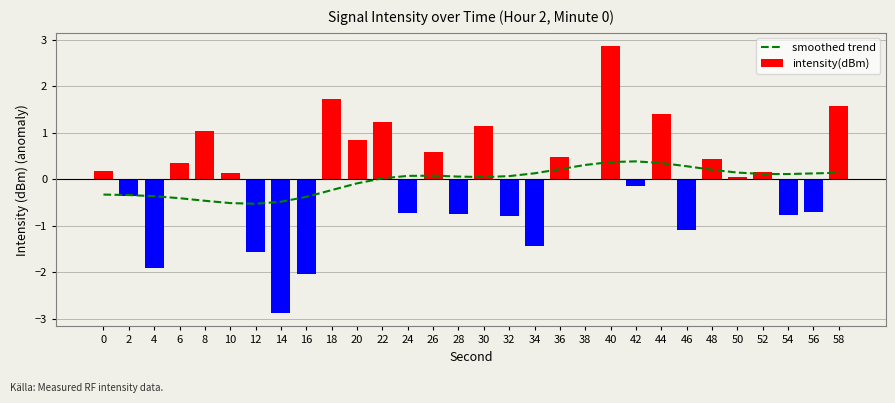

What is the difference between the highest and lowest values at 32?

0.8